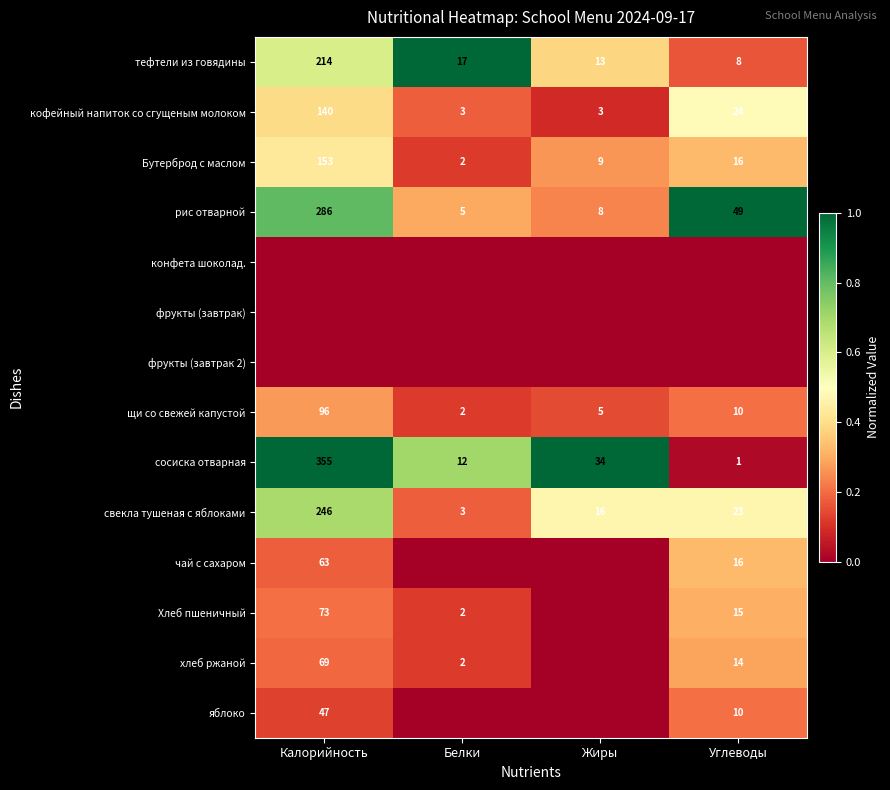

What is the minimum value for рис отварной?

5